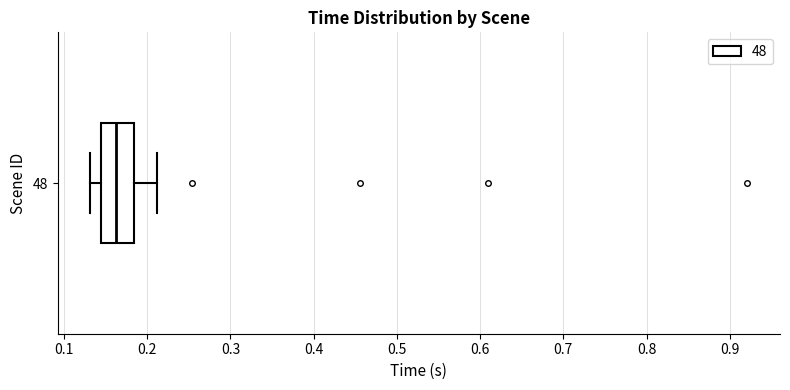

Where does the left whisker of the box at y = 48 end on the x-axis? The values are not printed on the chart, so give them approximately, as read against the axis.

0.13